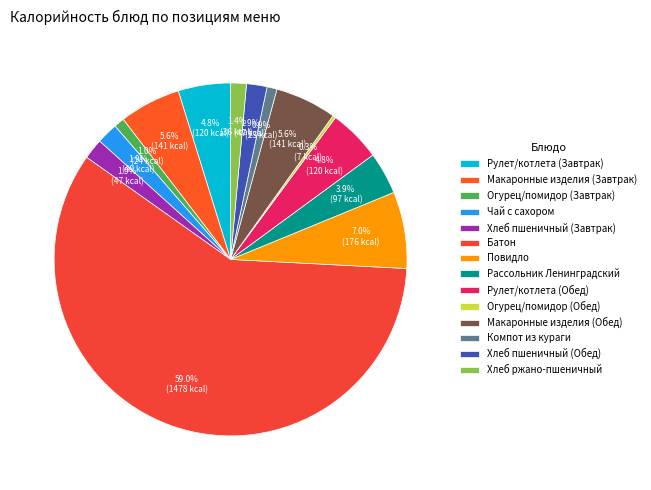

Does any single category account for the majority?

Yes